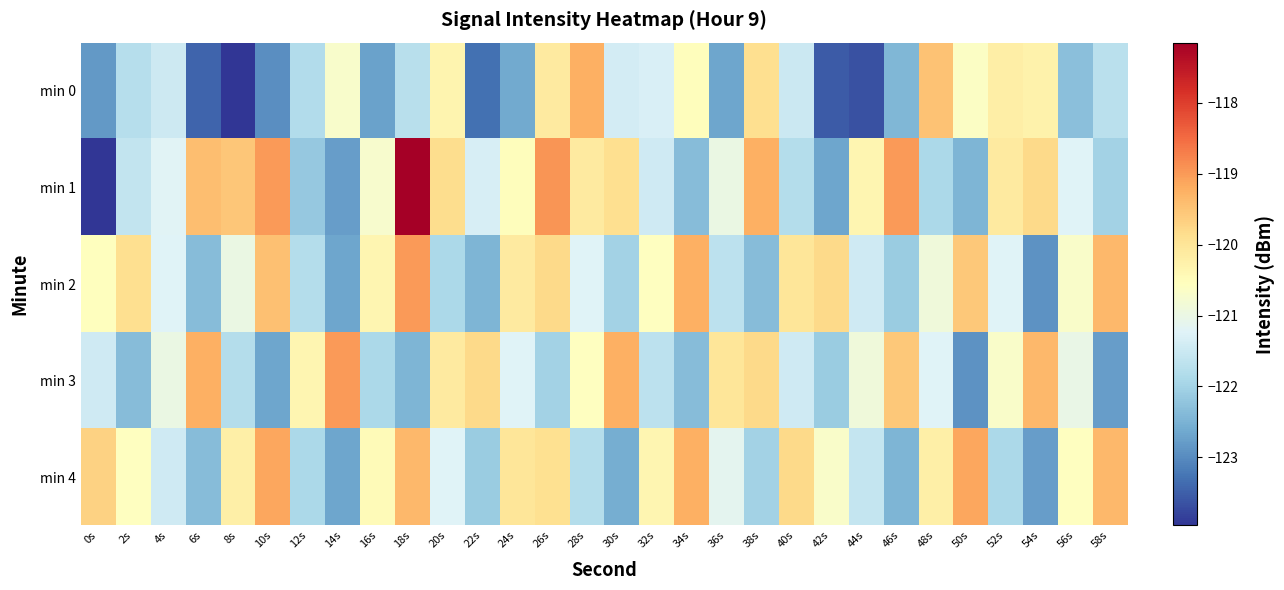

Which series has the largest total across all categories?

min 1